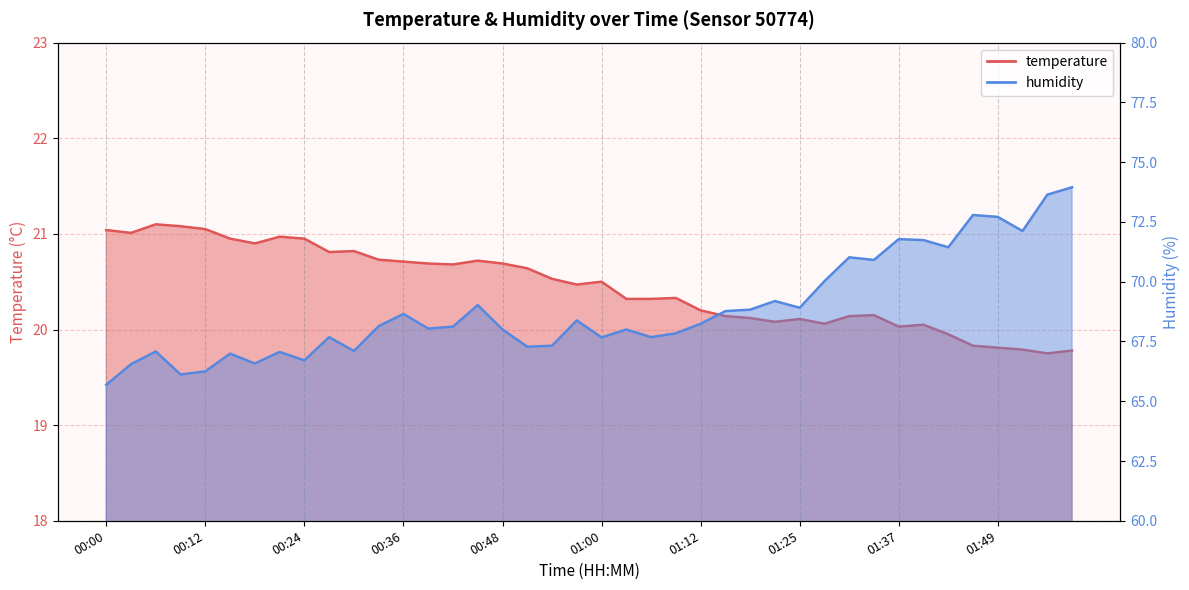

Reading left to right, what are all the values shown in this chart?

temperature: 00:00=21.0	00:03=21.0	00:06=21.1	00:09=21.1	00:12=21.1	00:15=20.9	00:18=20.9	00:21=21.0	00:24=20.9	00:27=20.8	00:30=20.8	00:33=20.7	00:36=20.7	00:39=20.7	00:42=20.7	00:45=20.7	00:48=20.7	00:51=20.6	00:54=20.5	00:57=20.5	01:00=20.5	01:03=20.3	01:06=20.3	01:09=20.3	01:12=20.2	01:16=20.1	01:19=20.1	01:22=20.1	01:25=20.1	01:28=20.1	01:31=20.1	01:34=20.1	01:37=20.0	01:40=20.1	01:43=19.9	01:46=19.8	01:49=19.8	01:52=19.8	01:55=19.8	01:58=19.8
humidity: 00:00=65.7	00:03=66.5	00:06=67.1	00:09=66.1	00:12=66.2	00:15=67.0	00:18=66.6	00:21=67.1	00:24=66.7	00:27=67.7	00:30=67.1	00:33=68.1	00:36=68.7	00:39=68.0	00:42=68.1	00:45=69.0	00:48=68.0	00:51=67.3	00:54=67.3	00:57=68.4	01:00=67.7	01:03=68.0	01:06=67.7	01:09=67.8	01:12=68.2	01:16=68.8	01:19=68.8	01:22=69.2	01:25=68.9	01:28=70.0	01:31=71.0	01:34=70.9	01:37=71.8	01:40=71.7	01:43=71.4	01:46=72.8	01:49=72.7	01:52=72.1	01:55=73.6	01:58=74.0